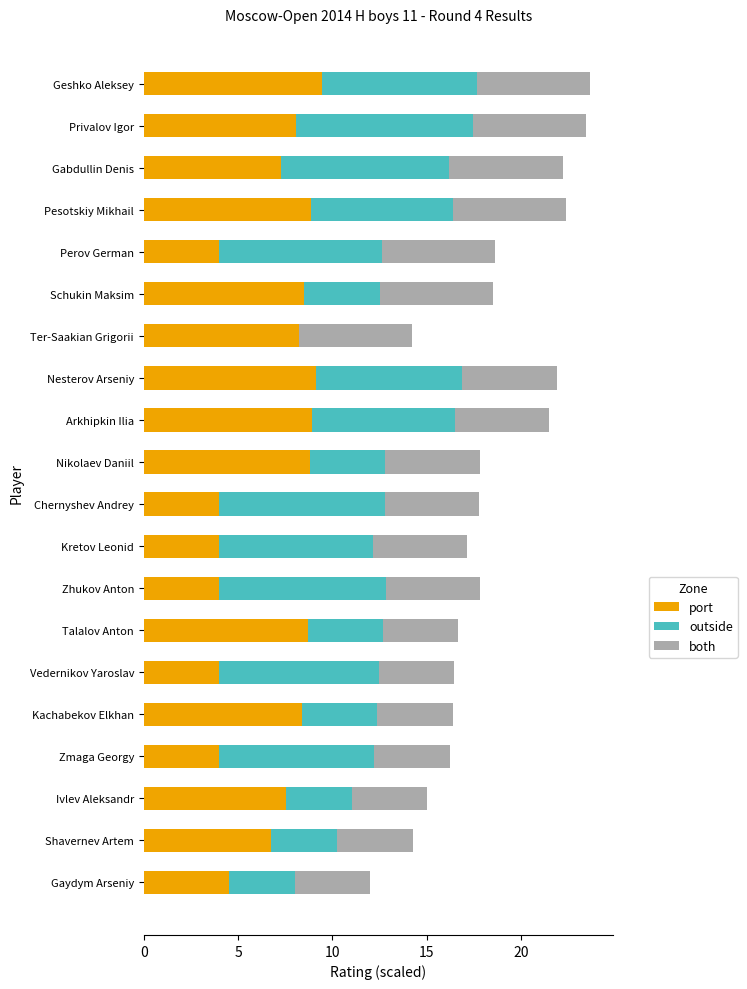

What is the approximate value of port at Zmaga Georgy?

4.0